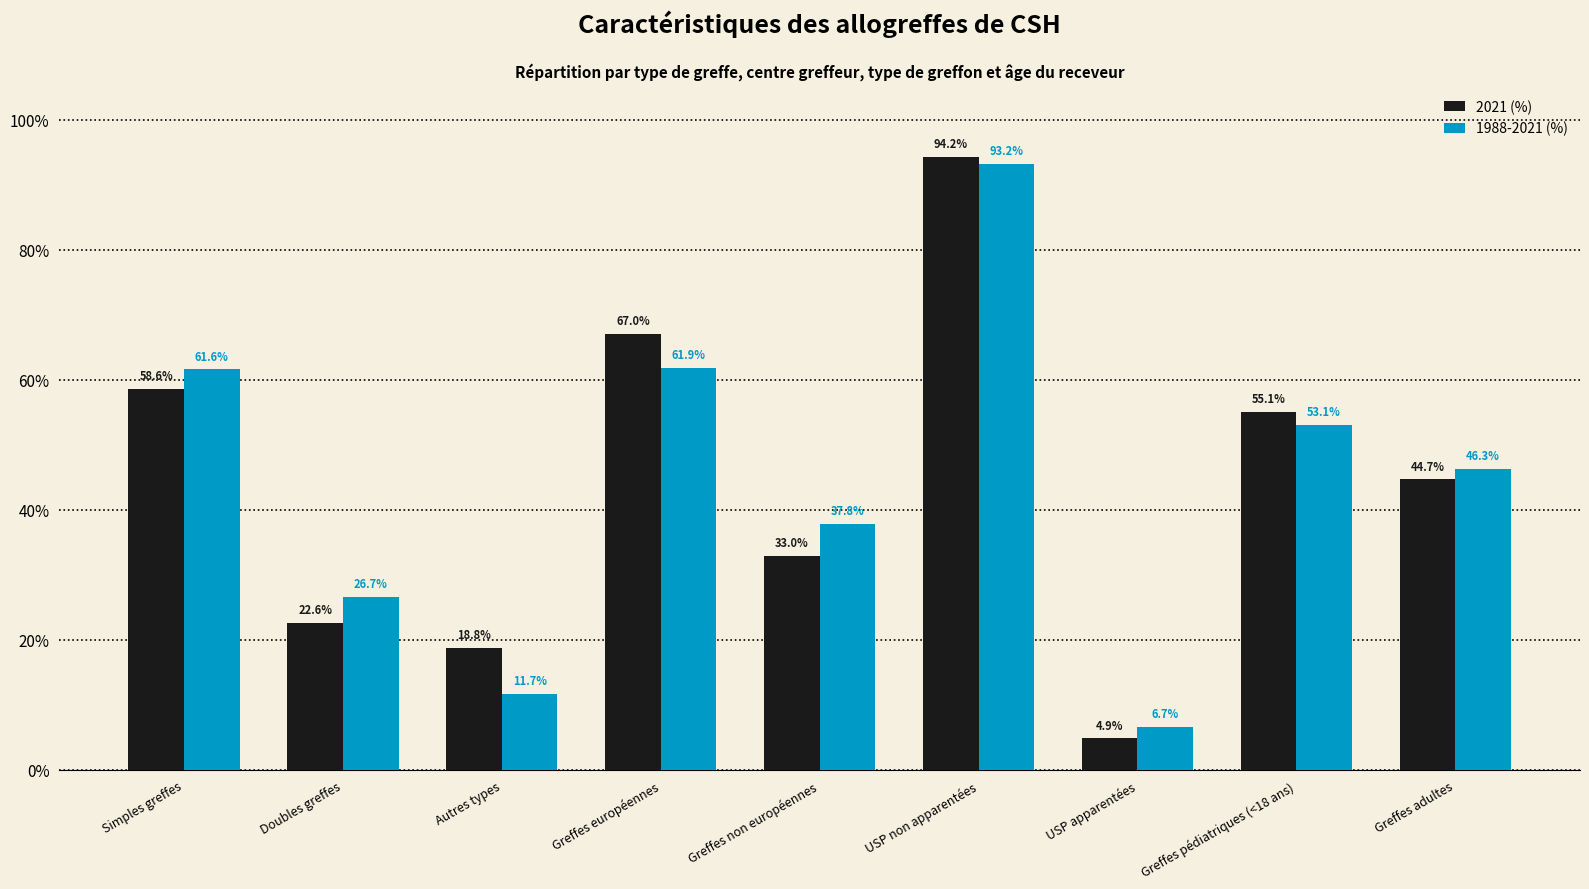

Read the 1988-2021 (%) value at USP apparentées.

0.1